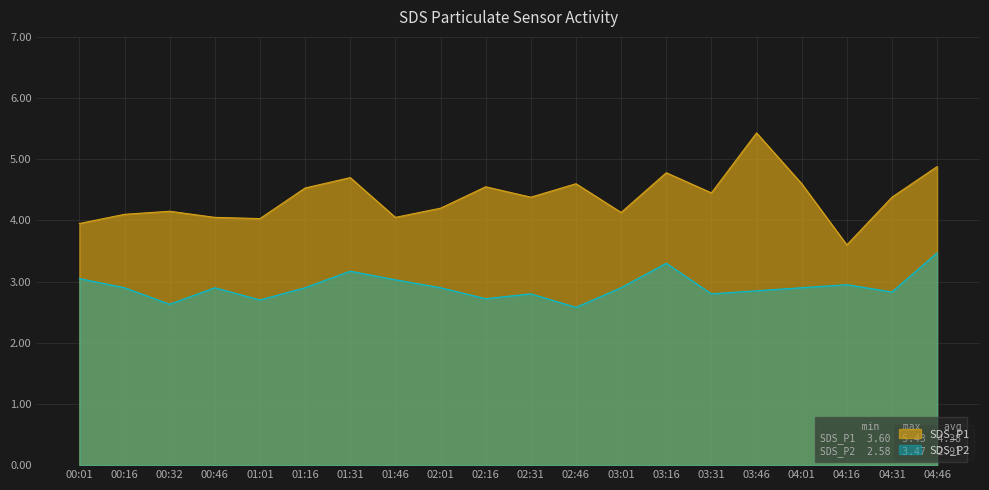

Does the chart display data point markers on the line(s)?

No